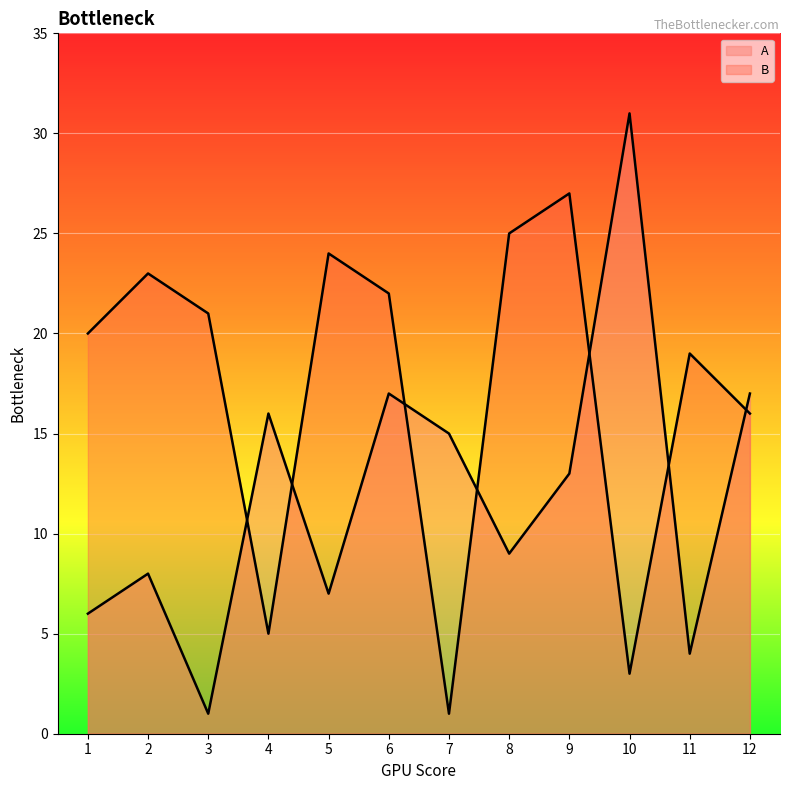

Where does the B series first go above 21?

2